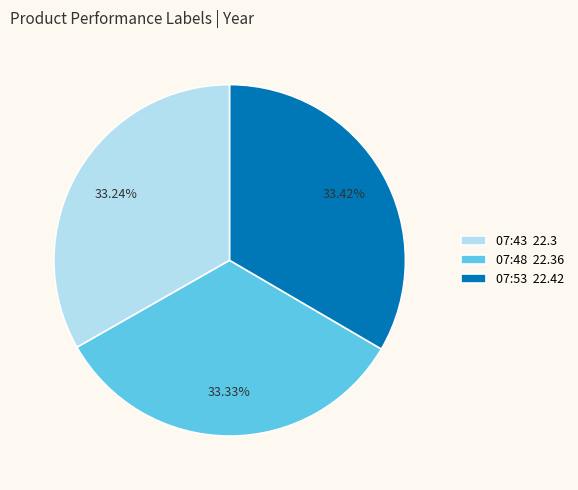

Is 07:43 22.3 the majority of the pie?

No